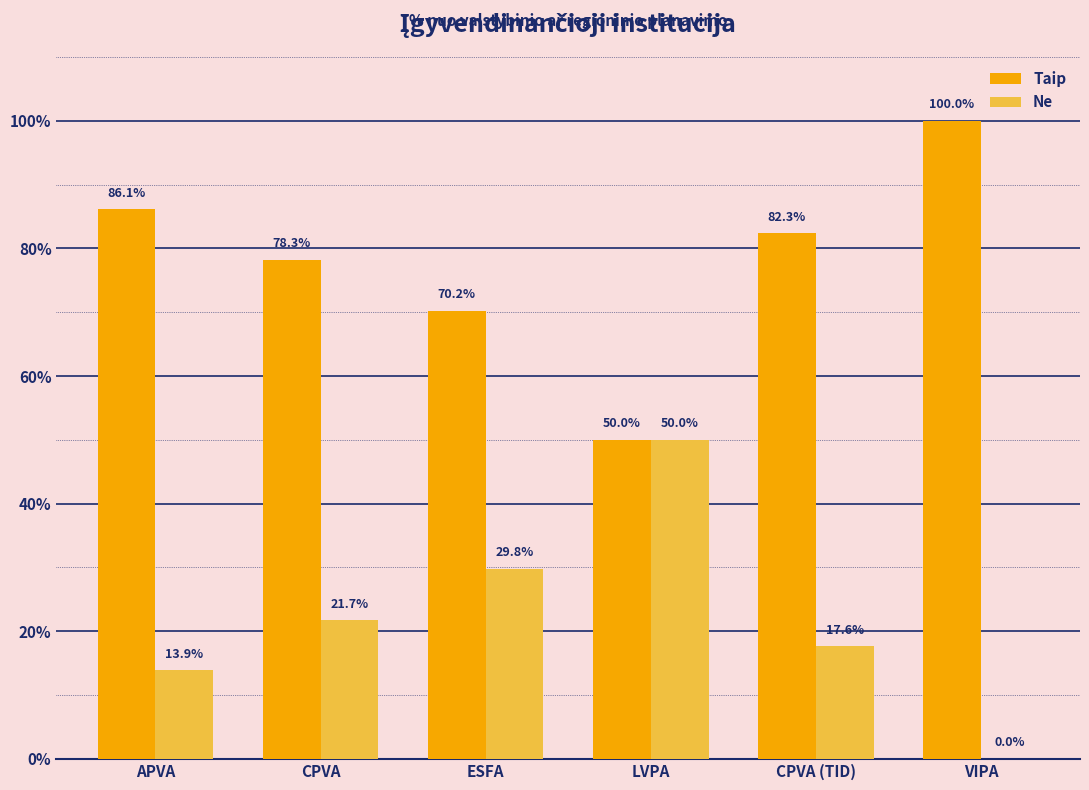

What is the total value across all series at ESFA?

100.0